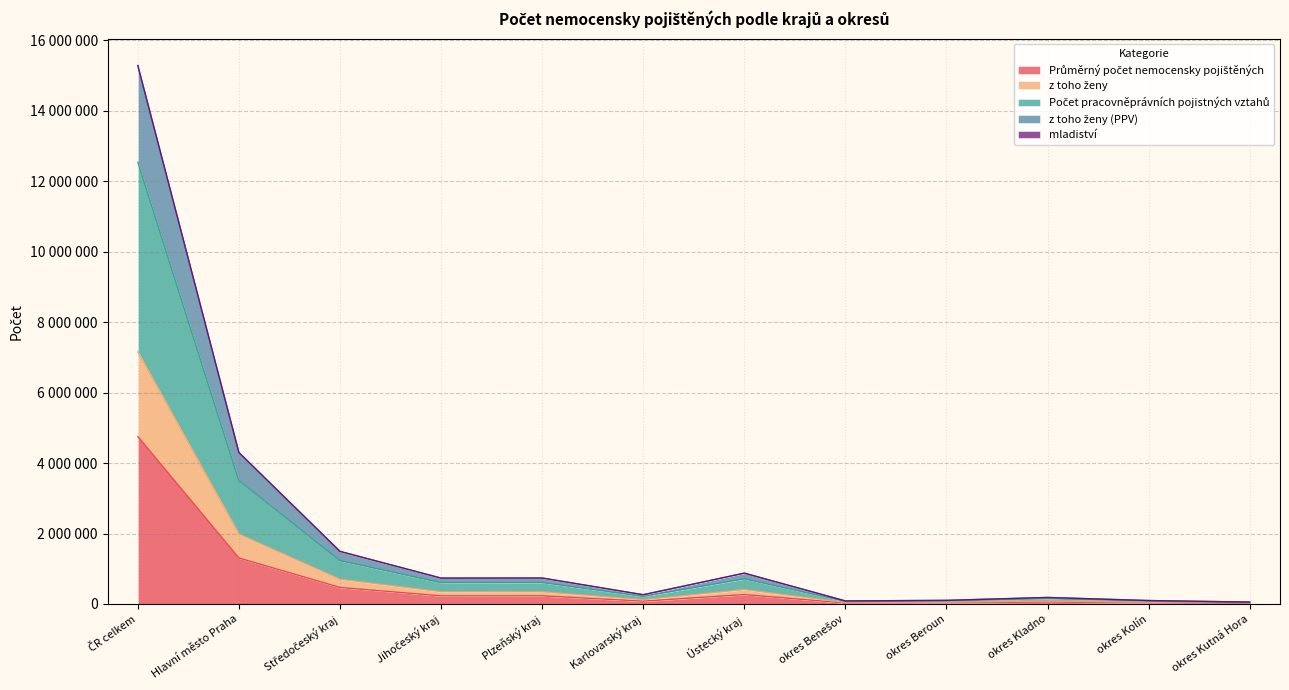

True or false: Počet pracovněprávních pojistných vztahů and mladiství intersect in this chart.

False